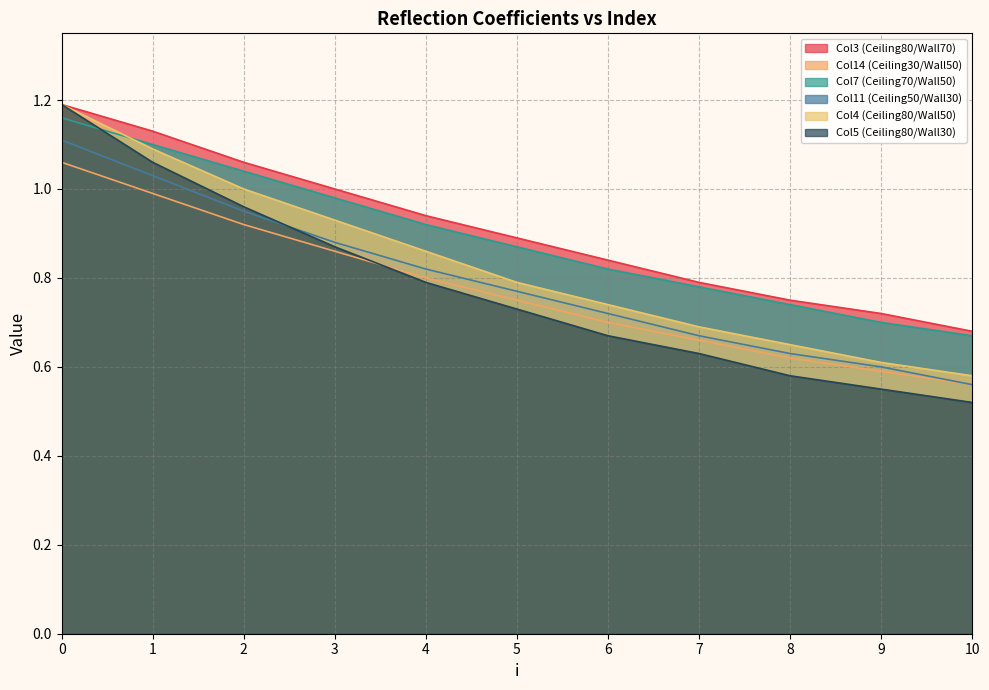

Which series has the widest spread of values?

Col5 (Ceiling80/Wall30)